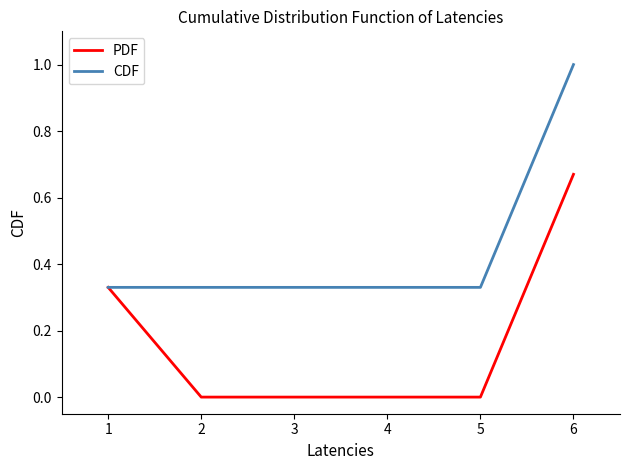

Which category has the highest value in the PDF series?

6